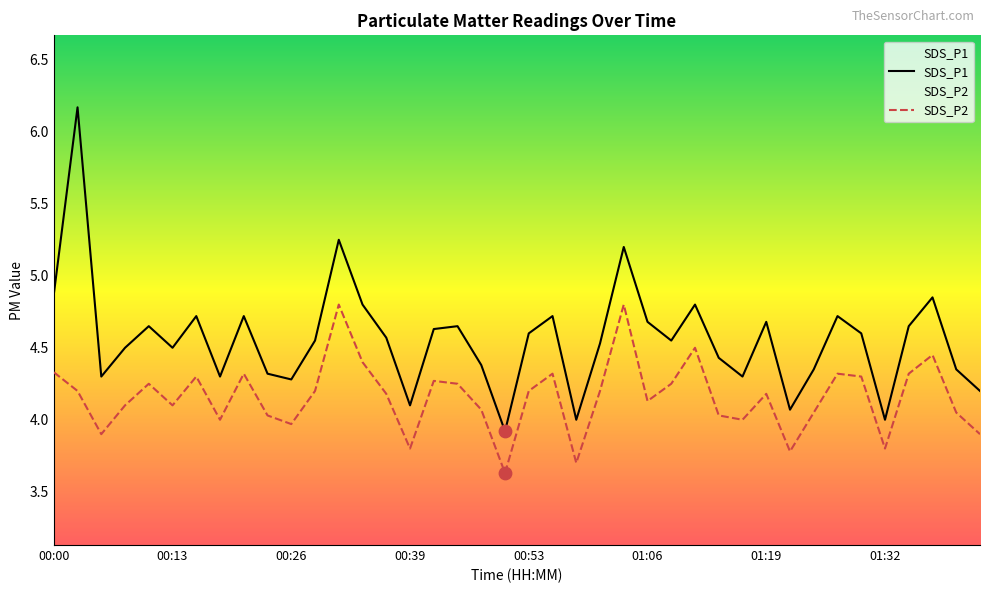

Which series has the largest total across all categories?

SDS_P1